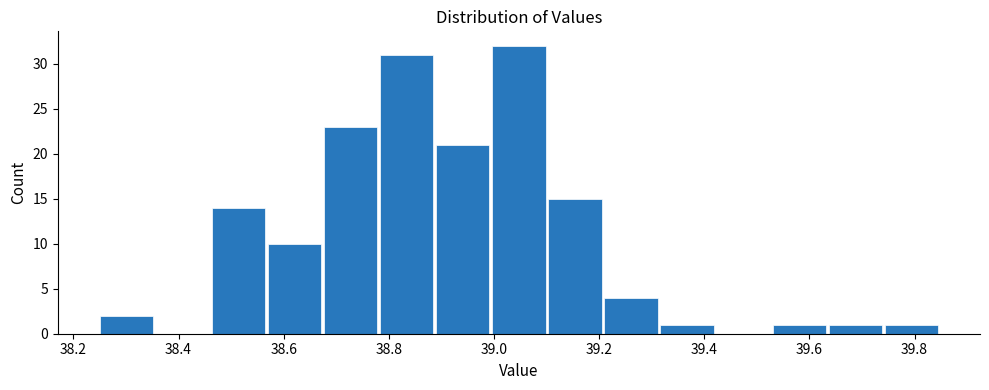

How tall is the bar that spans 39.74 to 39.86 on the x-axis? Neither the bar edges nor the heights are printed on the chart, so give them approximately, as read against the axes.

1